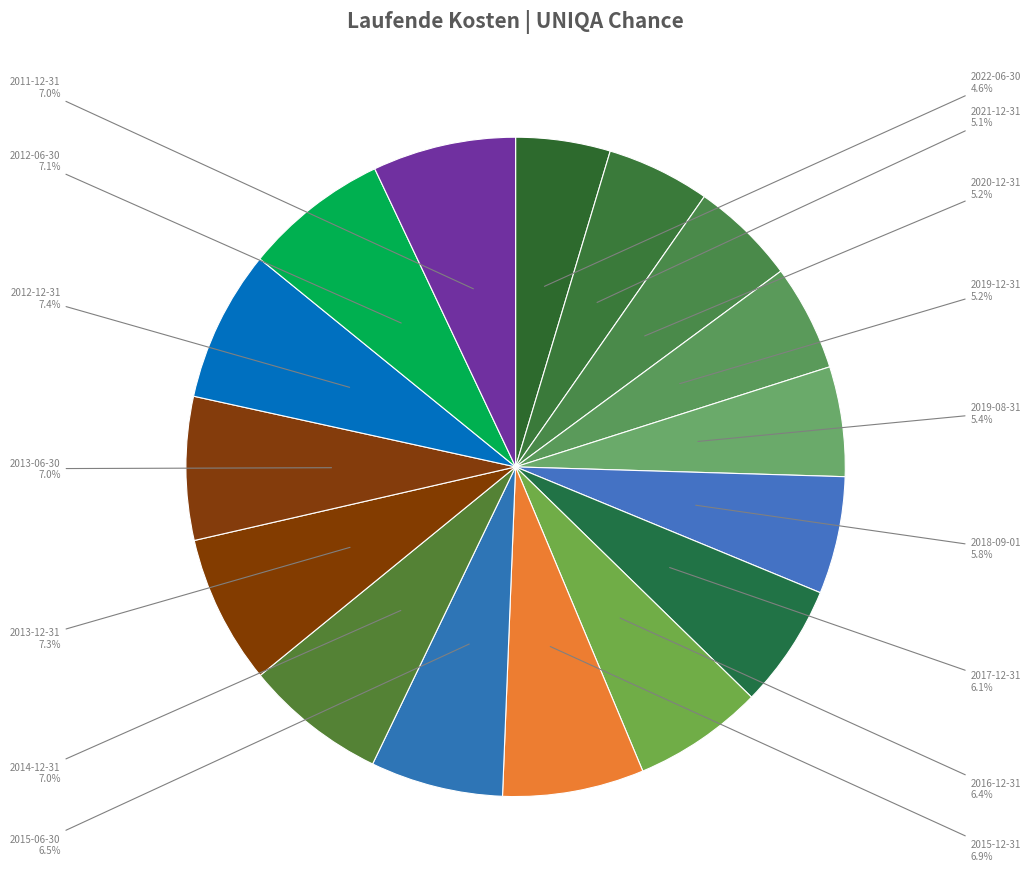

How many segments does this pie chart have?

16